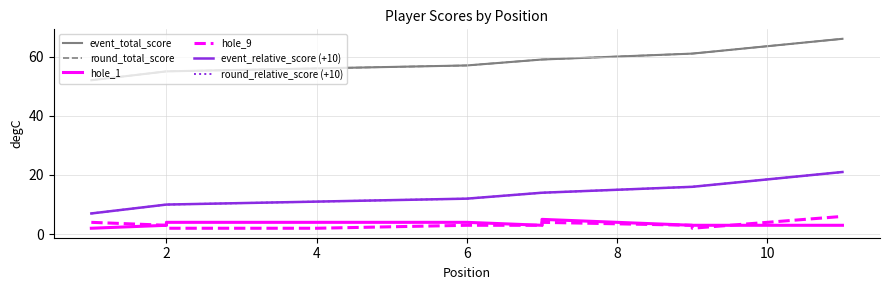

What are all the series names shown in the legend?

event_total_score, round_total_score, hole_1, hole_9, event_relative_score (+10), round_relative_score (+10)